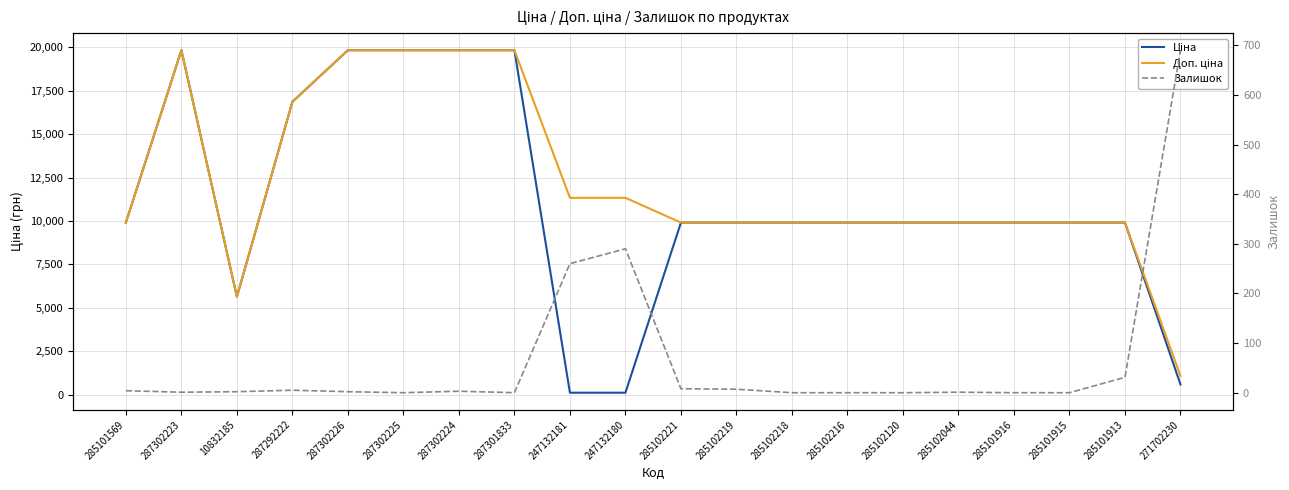

True or false: Ціна and Залишок intersect in this chart.

True